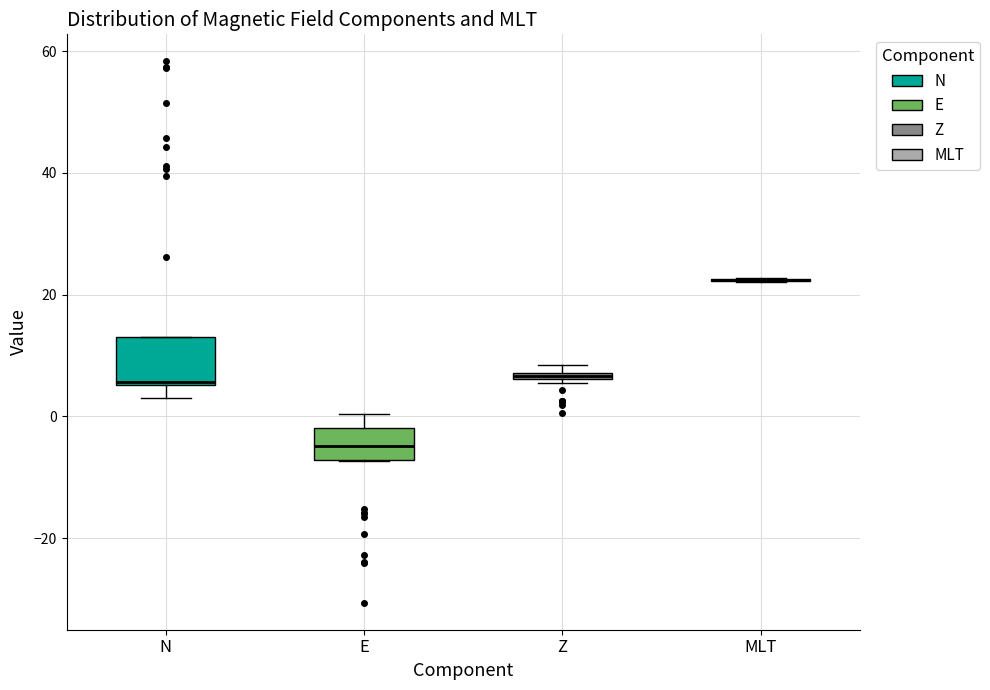

Which box is the tallest, from its lower edge to its upper edge?

N